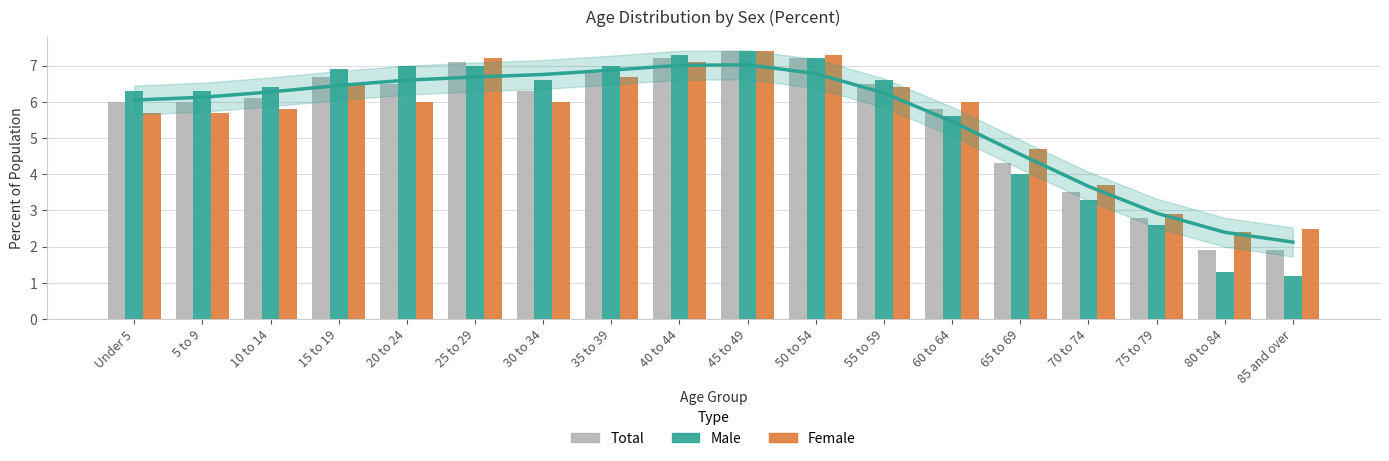

Rank the categories by Total value from lowest to highest.

80 to 84, 85 and over, 75 to 79, 70 to 74, 65 to 69, 60 to 64, Under 5, 5 to 9, 10 to 14, 30 to 34, 20 to 24, 55 to 59, 15 to 19, 35 to 39, 25 to 29, 40 to 44, 50 to 54, 45 to 49